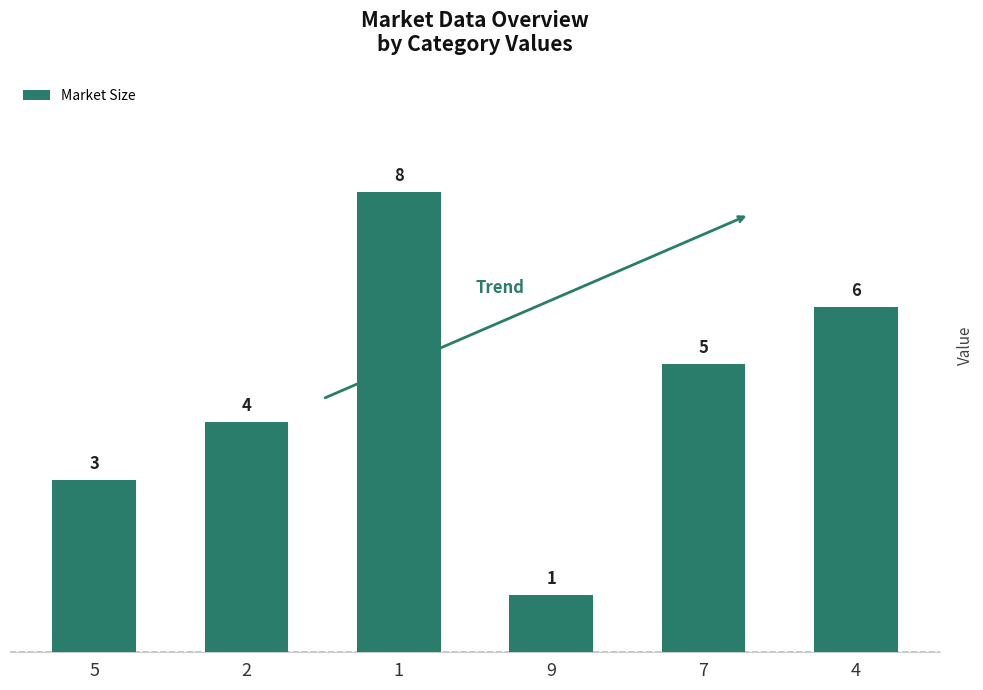

True or false: the data shows 1 at 5.

False